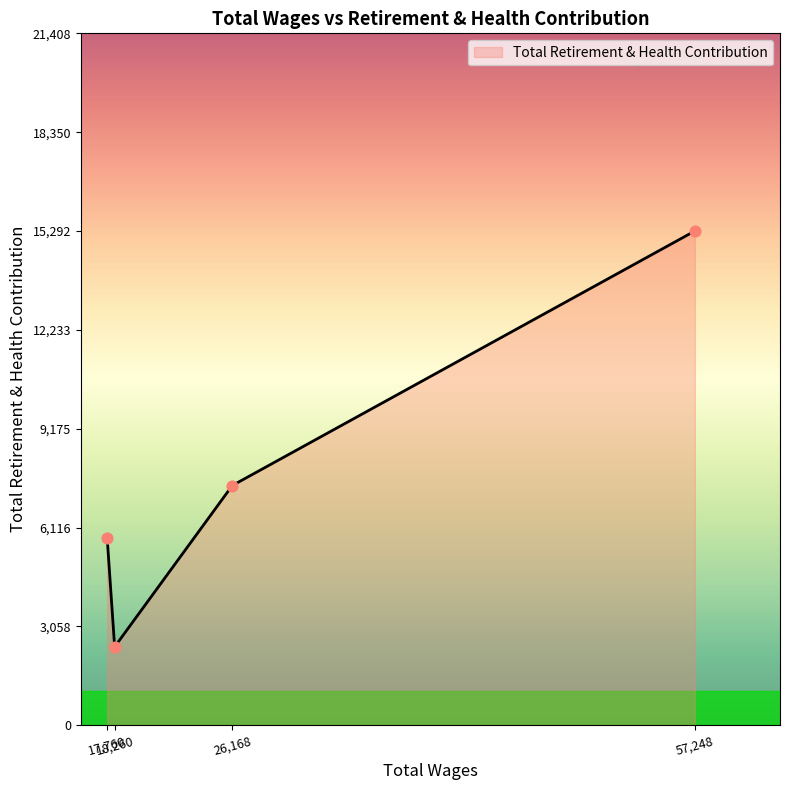

What is the difference between the maximum and second lowest values?

9514